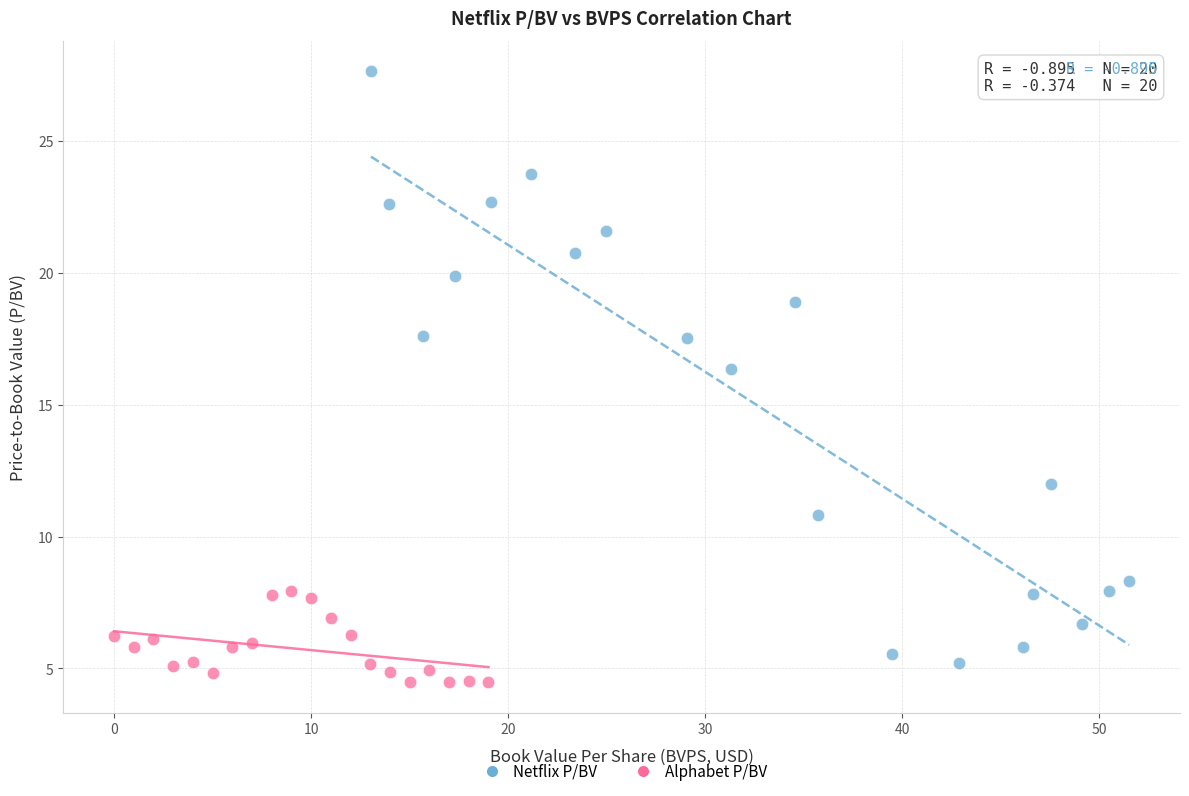

What are all the series names shown in the legend?

Netflix P/BV, Alphabet P/BV